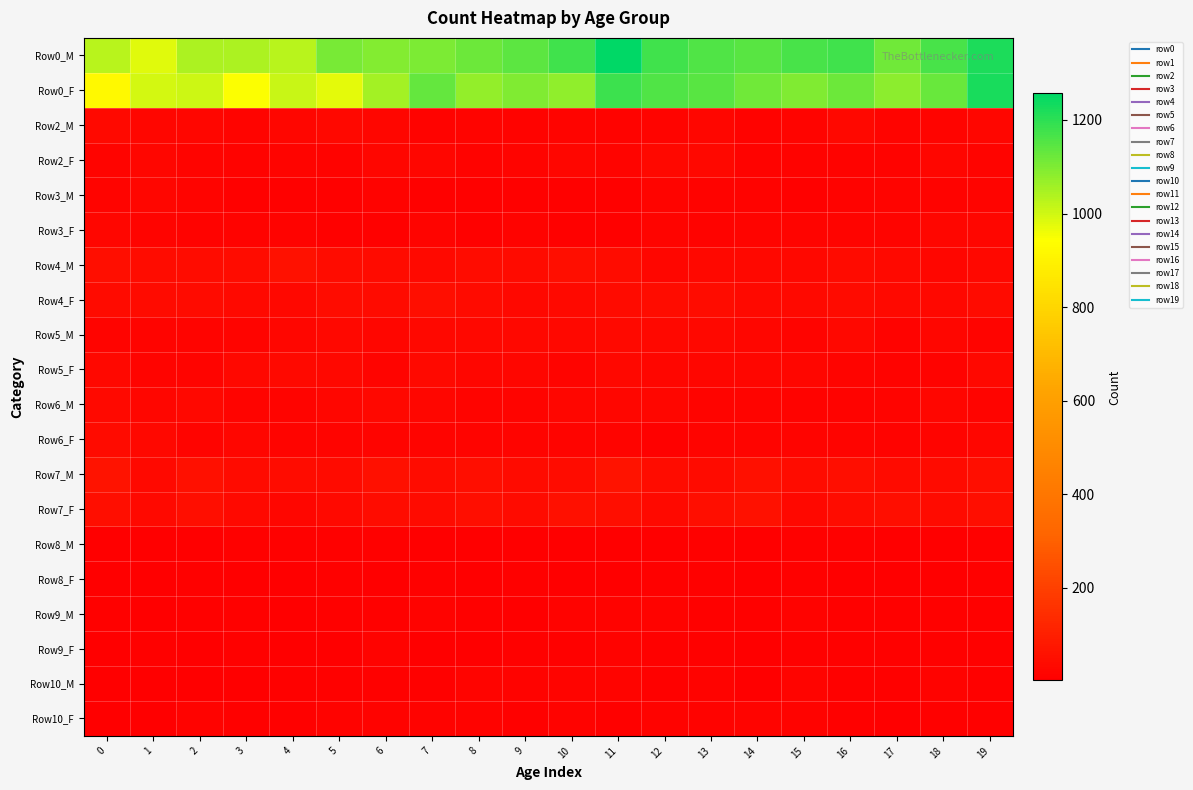

Reading right to left, what are all the values shown in this chart?

Row0_M: 19=1220	18=1164	17=1119	16=1176	15=1168	14=1145	13=1156	12=1175	11=1257	10=1174	9=1140	8=1120	7=1103	6=1094	5=1108	4=1031	3=1044	2=1042	1=980	0=1027
Row0_F: 19=1227	18=1128	17=1083	16=1124	15=1096	14=1115	13=1149	12=1157	11=1182	10=1079	9=1098	8=1074	7=1134	6=1053	5=975	4=1007	3=945	2=1004	1=994	0=922
Row2_M: 19=22	18=19	17=19	16=27	15=17	14=12	13=23	12=21	11=16	10=21	9=13	8=21	7=15	6=22	5=29	4=24	3=18	2=22	1=26	0=36
Row2_F: 19=21	18=26	17=16	16=14	15=16	14=14	13=27	12=30	11=20	10=23	9=21	8=16	7=24	6=23	5=15	4=17	3=14	2=21	1=22	0=20
Row3_M: 19=17	18=14	17=19	16=16	15=9	14=15	13=12	12=17	11=10	10=8	9=8	8=11	7=8	6=12	5=9	4=10	3=8	2=17	1=25	0=17
Row3_F: 19=26	18=25	17=20	16=18	15=17	14=18	13=16	12=18	11=11	10=11	9=14	8=11	7=18	6=11	5=7	4=13	3=14	2=16	1=21	0=23
Row4_M: 19=27	18=25	17=34	16=37	15=28	14=28	13=27	12=22	11=42	10=49	9=41	8=45	7=35	6=37	5=46	4=58	3=44	2=45	1=43	0=48
Row4_F: 19=37	18=30	17=32	16=39	15=35	14=36	13=46	12=42	11=40	10=32	9=29	8=39	7=49	6=41	5=43	4=30	3=33	2=39	1=38	0=41
Row5_M: 19=21	18=23	17=16	16=31	15=17	14=25	13=30	12=29	11=34	10=30	9=31	8=27	7=29	6=23	5=28	4=25	3=21	2=19	1=21	0=18
Row5_F: 19=28	18=15	17=14	16=21	15=26	14=25	13=26	12=26	11=30	10=19	9=26	8=25	7=34	6=19	5=27	4=33	3=27	2=21	1=20	0=28
Row6_M: 19=21	18=23	17=19	16=14	15=12	14=19	13=19	12=22	11=22	10=26	9=20	8=20	7=24	6=29	5=26	4=20	3=19	2=27	1=22	0=32
Row6_F: 19=24	18=17	17=15	16=18	15=19	14=18	13=18	12=11	11=18	10=20	9=17	8=17	7=19	6=19	5=19	4=19	3=25	2=19	1=29	0=37
Row7_M: 19=48	18=41	17=41	16=51	15=46	14=54	13=37	12=45	11=63	10=44	9=38	8=51	7=46	6=54	5=39	4=43	3=38	2=54	1=34	0=65
Row7_F: 19=48	18=39	17=47	16=45	15=31	14=56	13=50	12=36	11=49	10=53	9=41	8=48	7=39	6=42	5=35	4=25	3=36	2=47	1=35	0=47
Row8_M: 19=7	18=6	17=4	16=11	15=7	14=3	13=8	12=5	11=4	10=4	9=6	8=4	7=6	6=8	5=8	4=10	3=10	2=2	1=6	0=5
Row8_F: 19=7	18=4	17=5	16=6	15=7	14=5	13=9	12=7	11=3	10=2	9=7	8=4	7=11	6=3	5=9	4=3	3=5	2=7	1=4	0=6
Row9_M: 19=10	18=10	17=7	16=7	15=14	14=11	13=9	12=12	11=12	10=12	9=5	8=10	7=13	6=8	5=11	4=6	3=7	2=8	1=6	0=7
Row9_F: 19=11	18=9	17=8	16=10	15=9	14=5	13=9	12=7	11=13	10=10	9=9	8=4	7=6	6=15	5=4	4=4	3=7	2=4	1=8	0=3
Row10_M: 19=11	18=14	17=7	16=8	15=19	14=6	13=13	12=8	11=18	10=19	9=13	8=18	7=10	6=10	5=7	4=8	3=5	2=3	1=5	0=4
Row10_F: 19=11	18=8	17=6	16=10	15=12	14=17	13=12	12=13	11=11	10=14	9=9	8=12	7=15	6=15	5=13	4=10	3=8	2=12	1=4	0=2